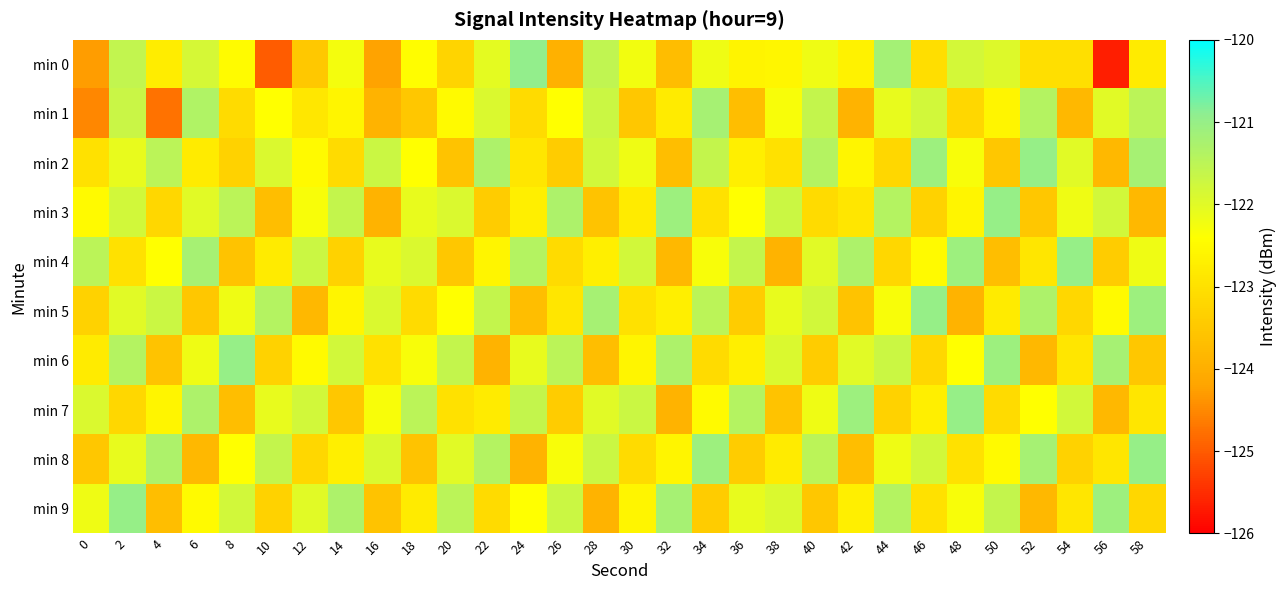

How many distinct data groups are displayed?

10